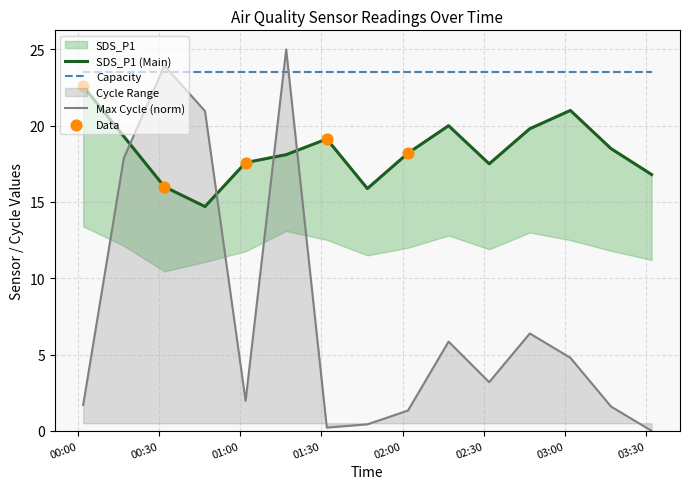

What is the highest value of the Max Cycle (norm) series?

25.0